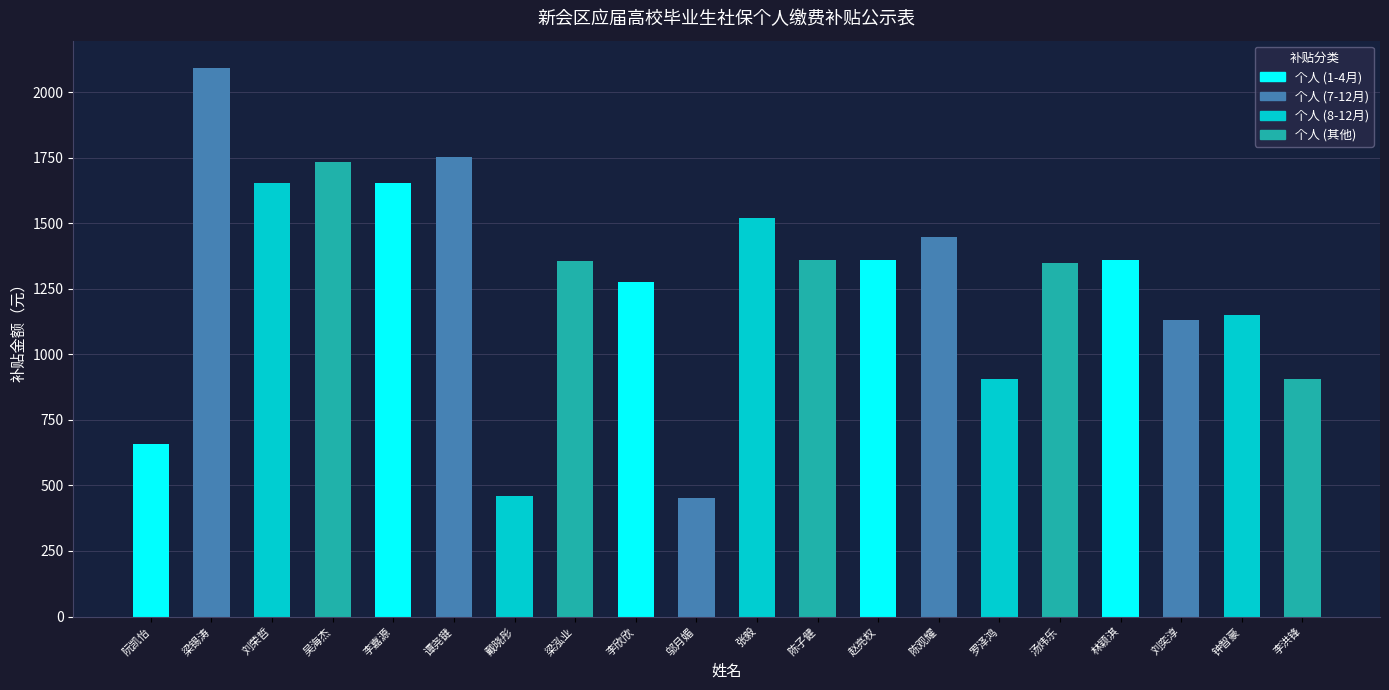

Read the value at 邬月媚.

452.8